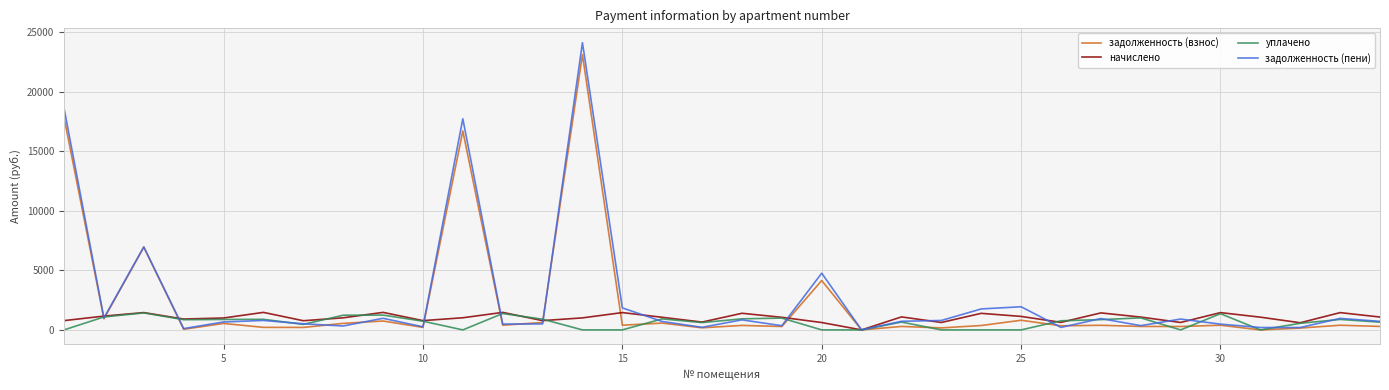

What is the maximum value shown in the chart?

24118.2